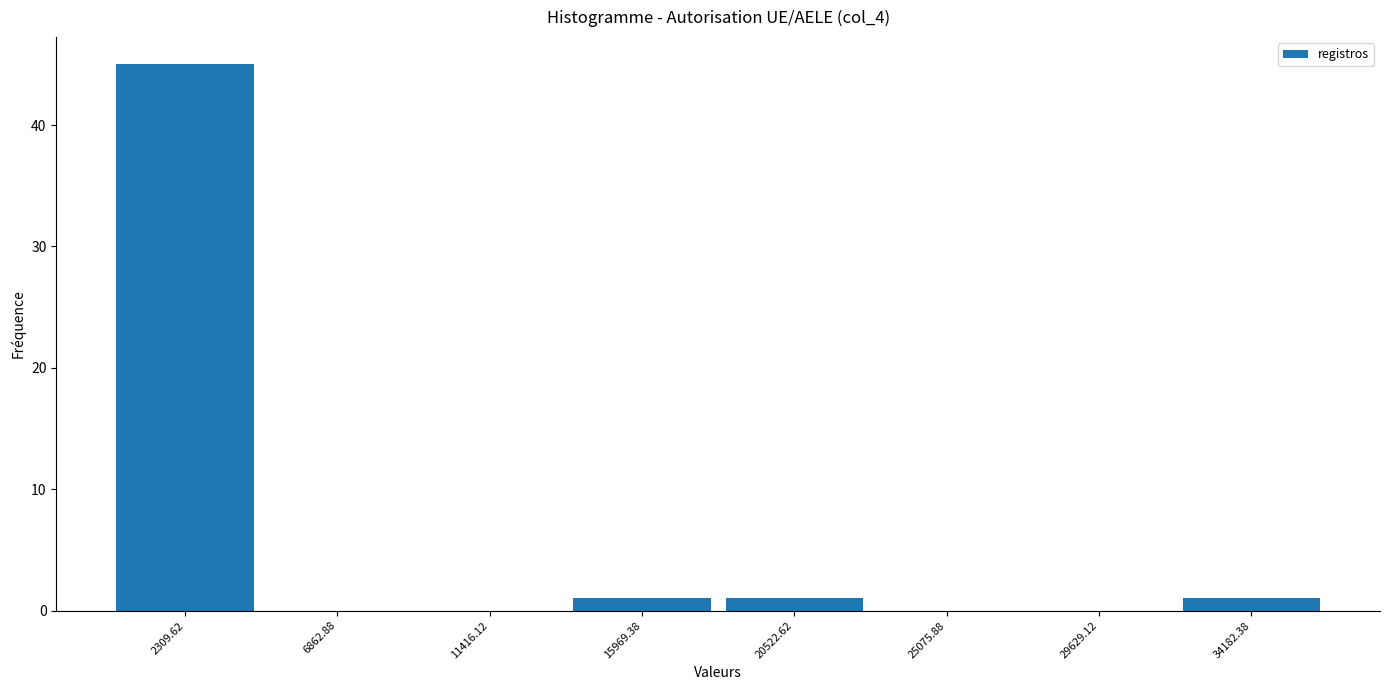

Reading left to right, transcribe this chart: for each bar, give the range it covers on the x-axis and its height. Neither the bar edges nor the heights are printed on the chart, so give them approximately, as read against the axes.

0 to 4500: 45
4500 to 9000: 0
9000 to 13500: 0
13500 to 18000: 1
18000 to 23000: 1
23000 to 27500: 0
27500 to 32000: 0
32000 to 36500: 1